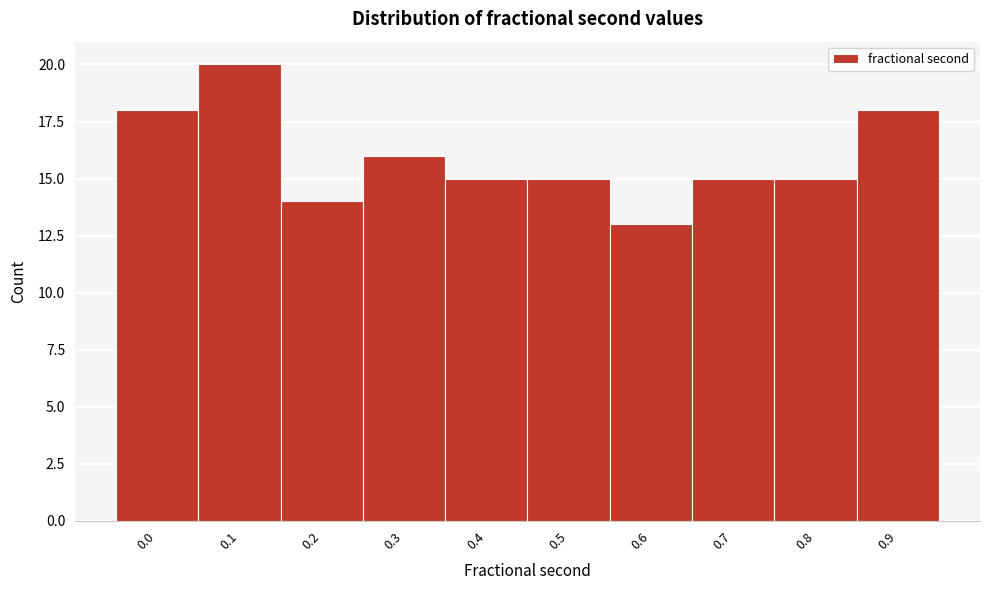

Reading right to left, extract all data points from this chart.

18	15	15	13	15	15	16	14	20	18